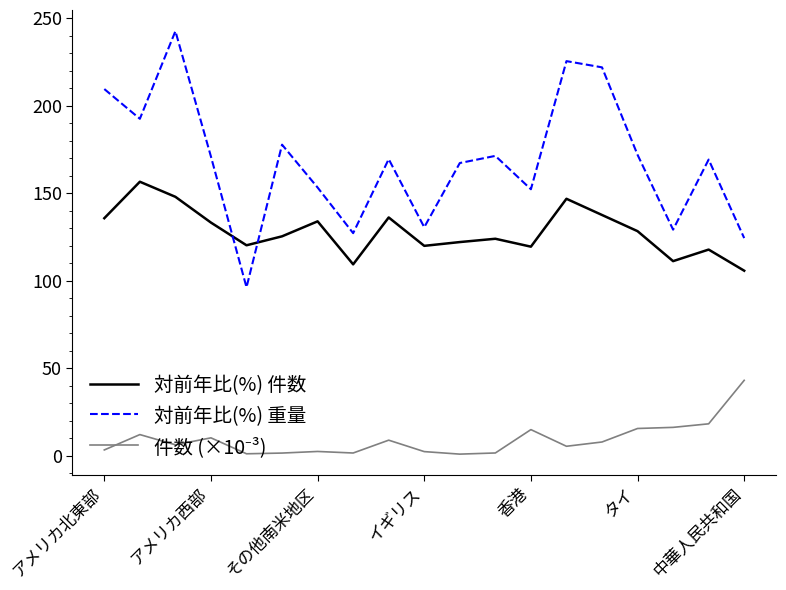

How many intersections are there between 対前年比(%) 件数 and 対前年比(%) 重量?

2